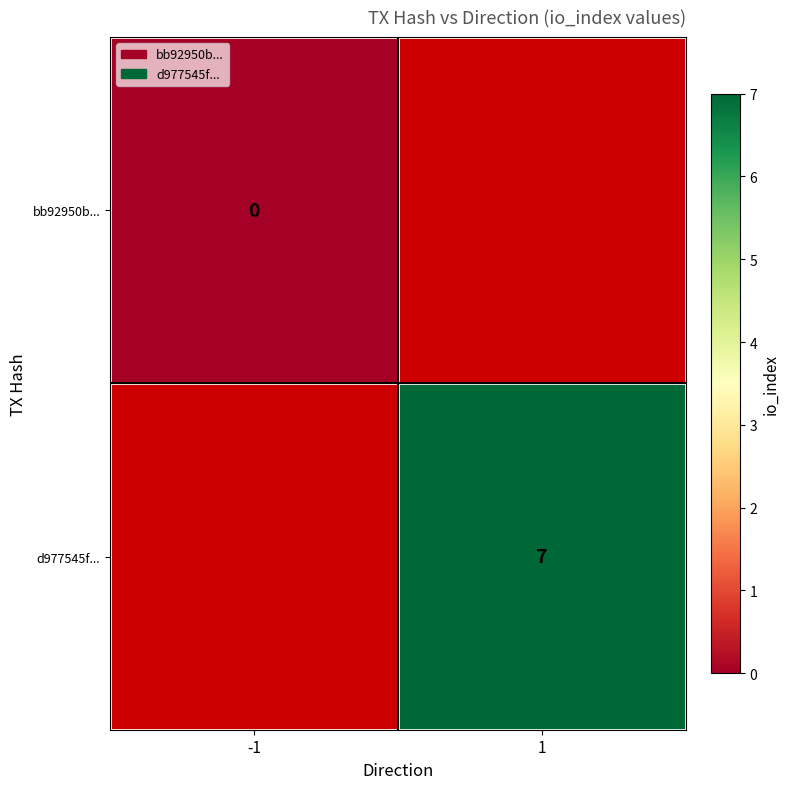

True or false: d977545f... has a value of 11 at 1.

False